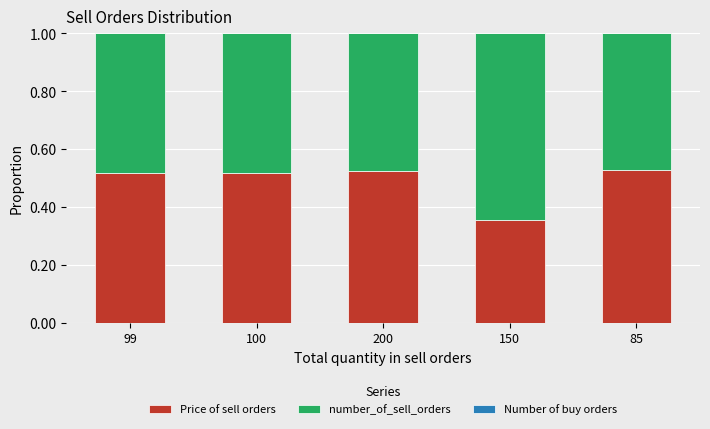

What is the sum of the Price of sell orders values at 85 and 100?

1.0